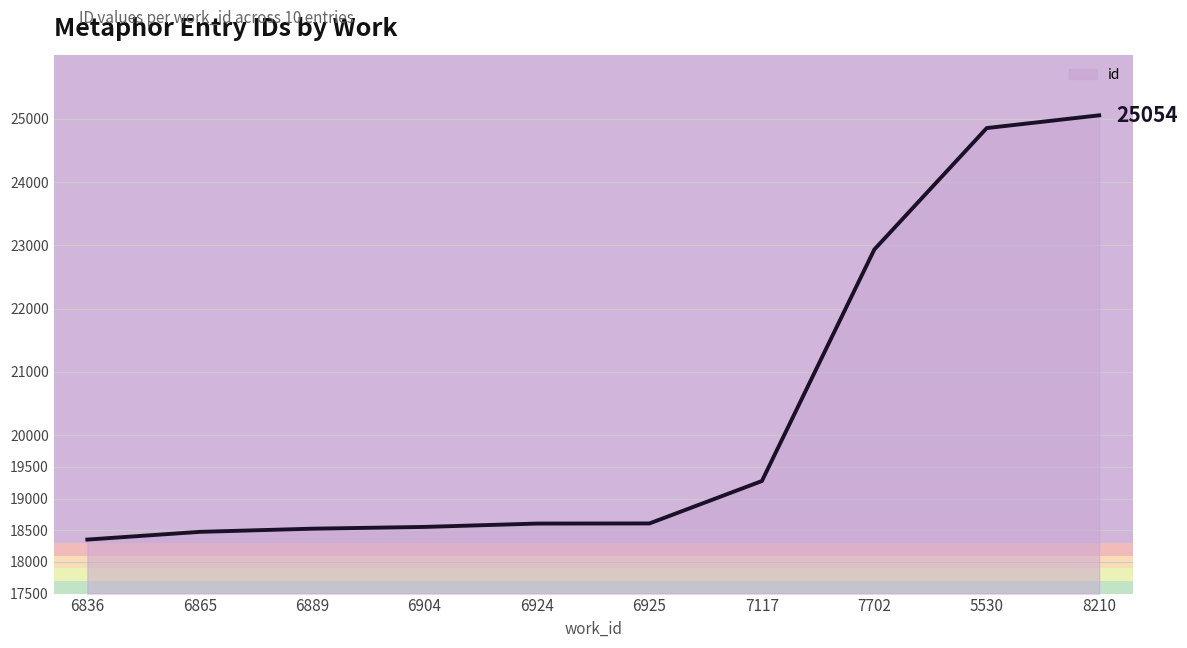

Count the number of categories in the chart.

10